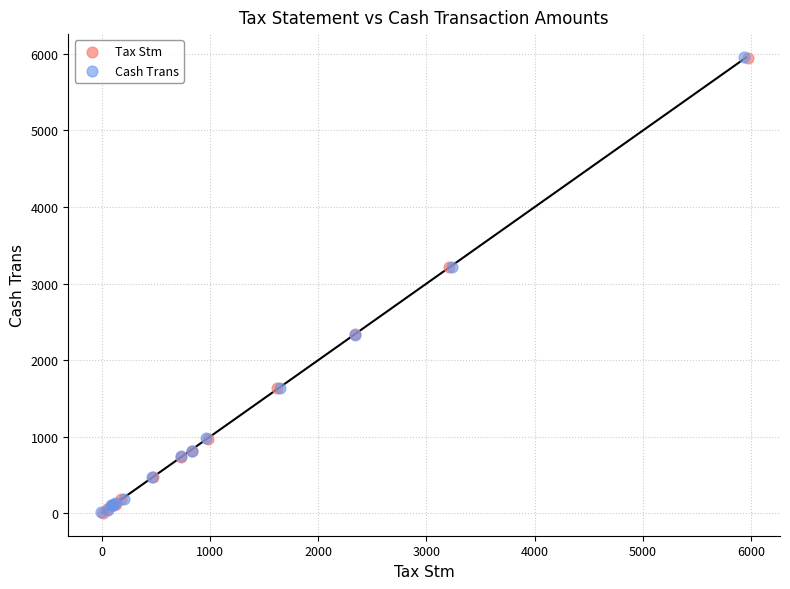

Which series has the widest spread of Y values?

Cash Trans